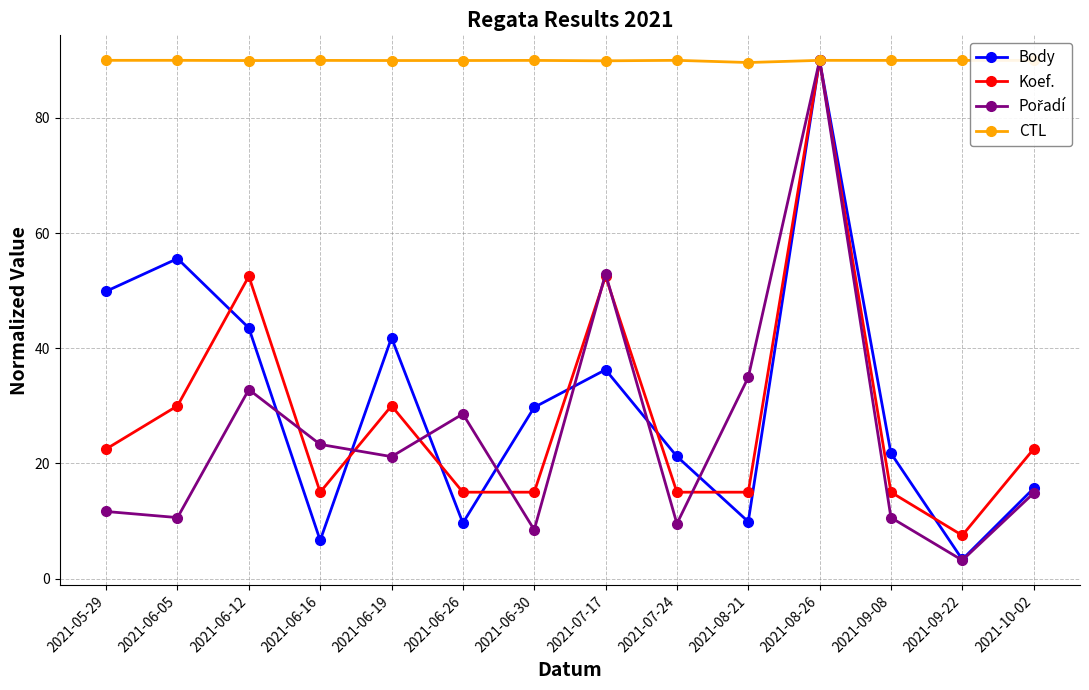

Where does the Koef. series first go above 22?

2021-05-29